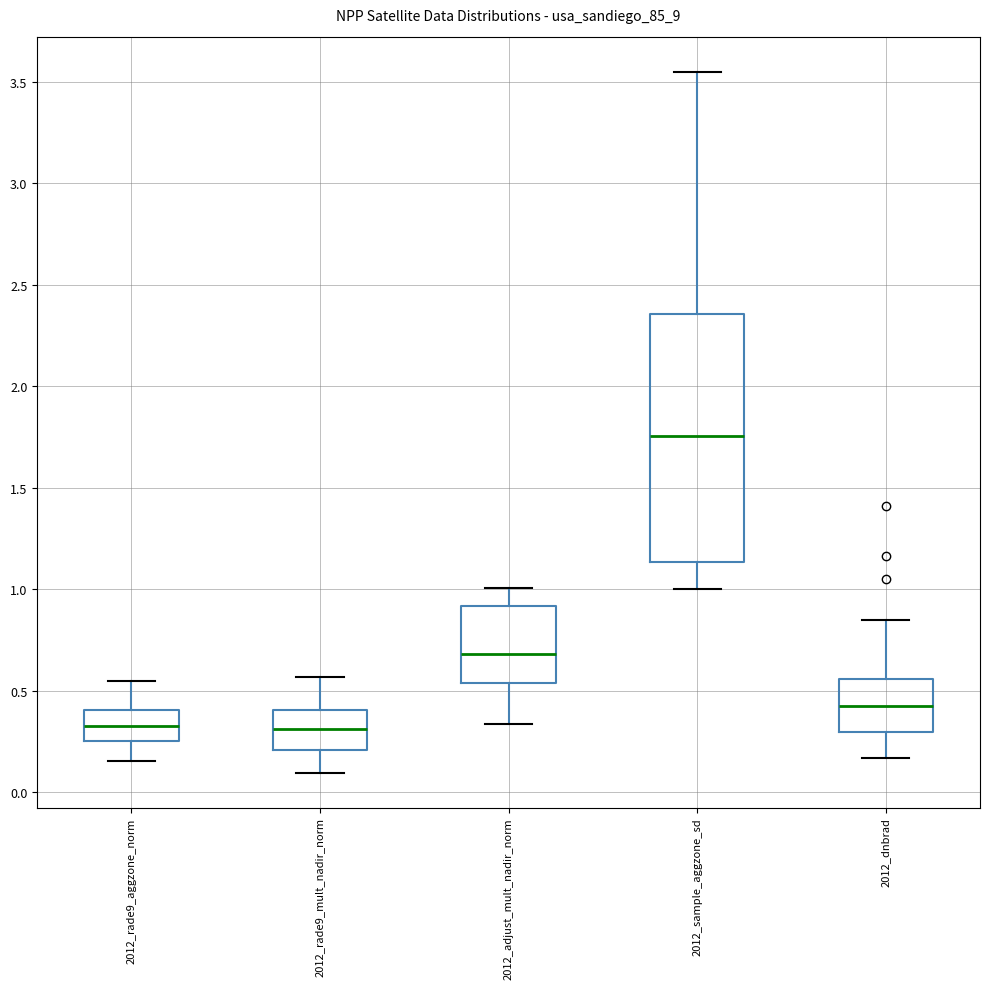

Where does the median line of the box for 2012_rade9_mult_nadir_norm sit on the y-axis? The values are not printed on the chart, so give them approximately, as read against the axis.

0.30